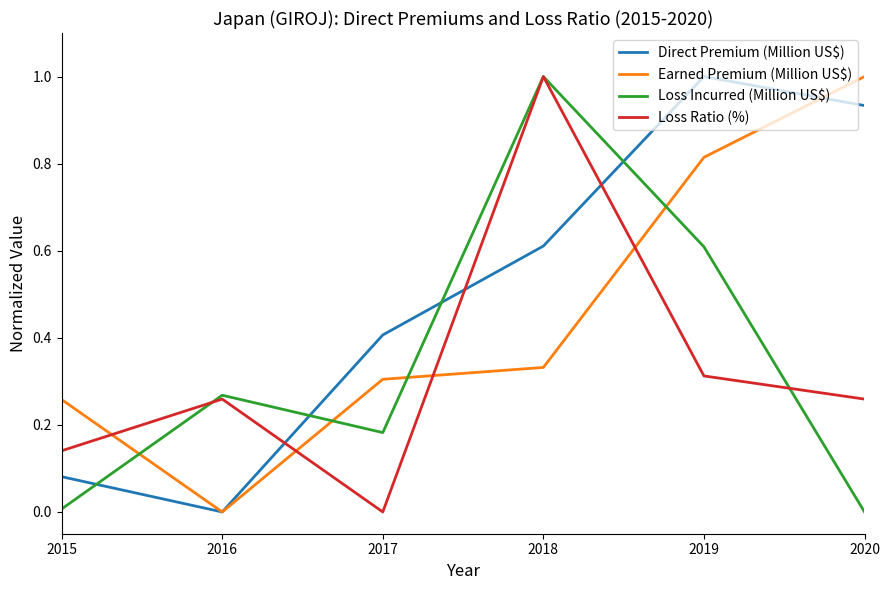

Where do Earned Premium (Million US$) and Loss Ratio (%) first cross each other?

2015 and 2016